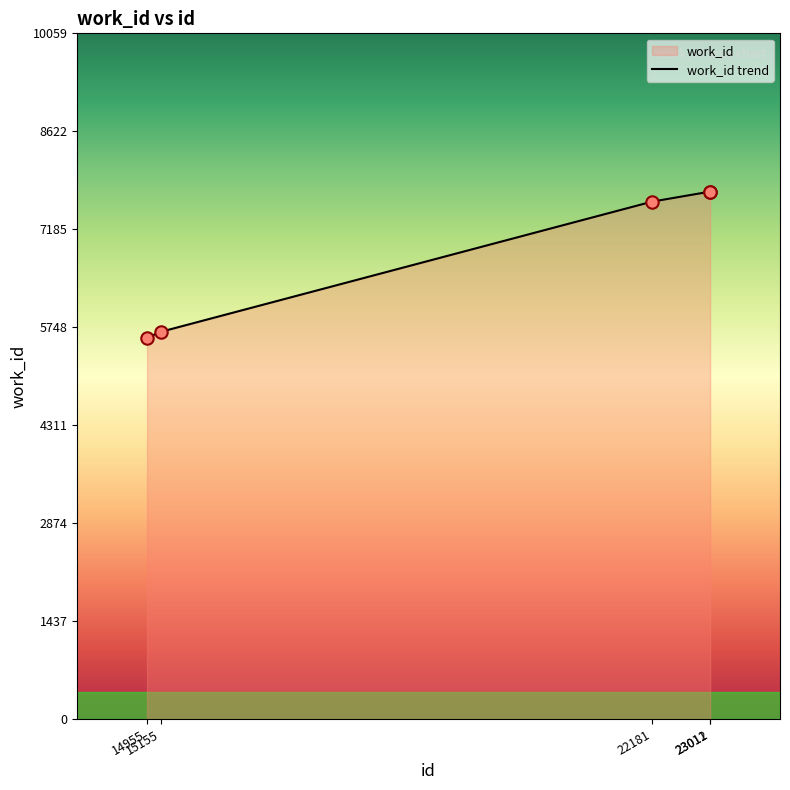

Between 22181 and 23011, which is larger?

23011